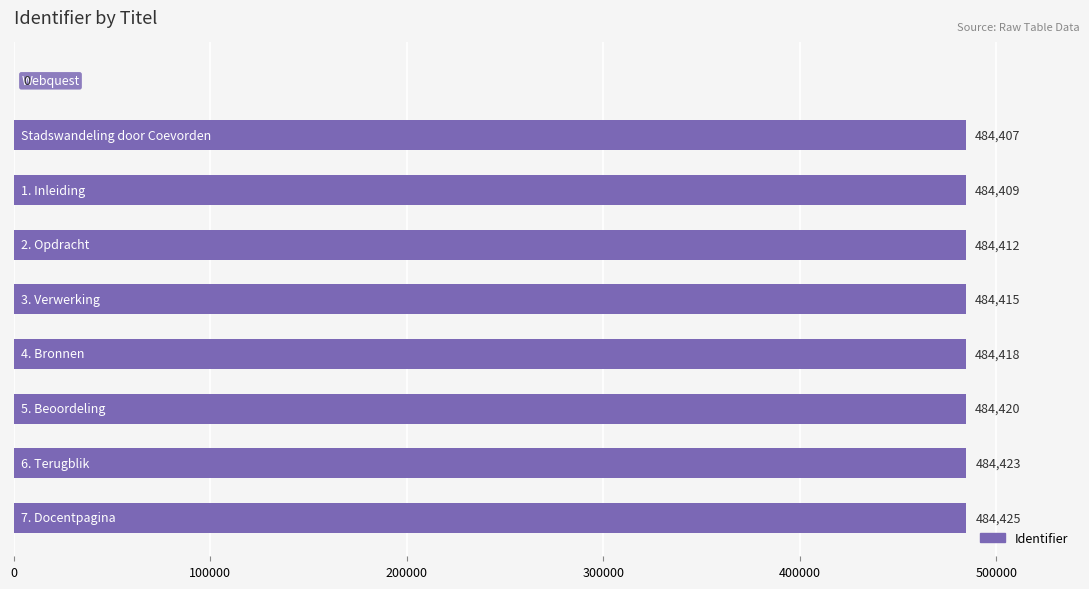

What is the maximum value shown in the chart?

484425